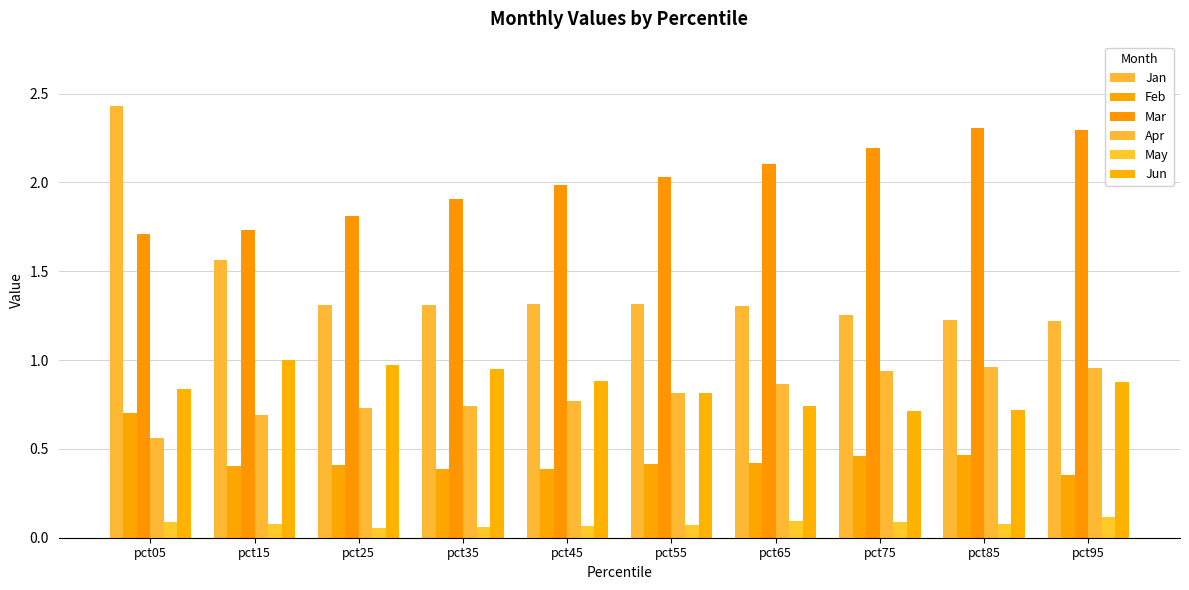

How many groups of bars are there?

10